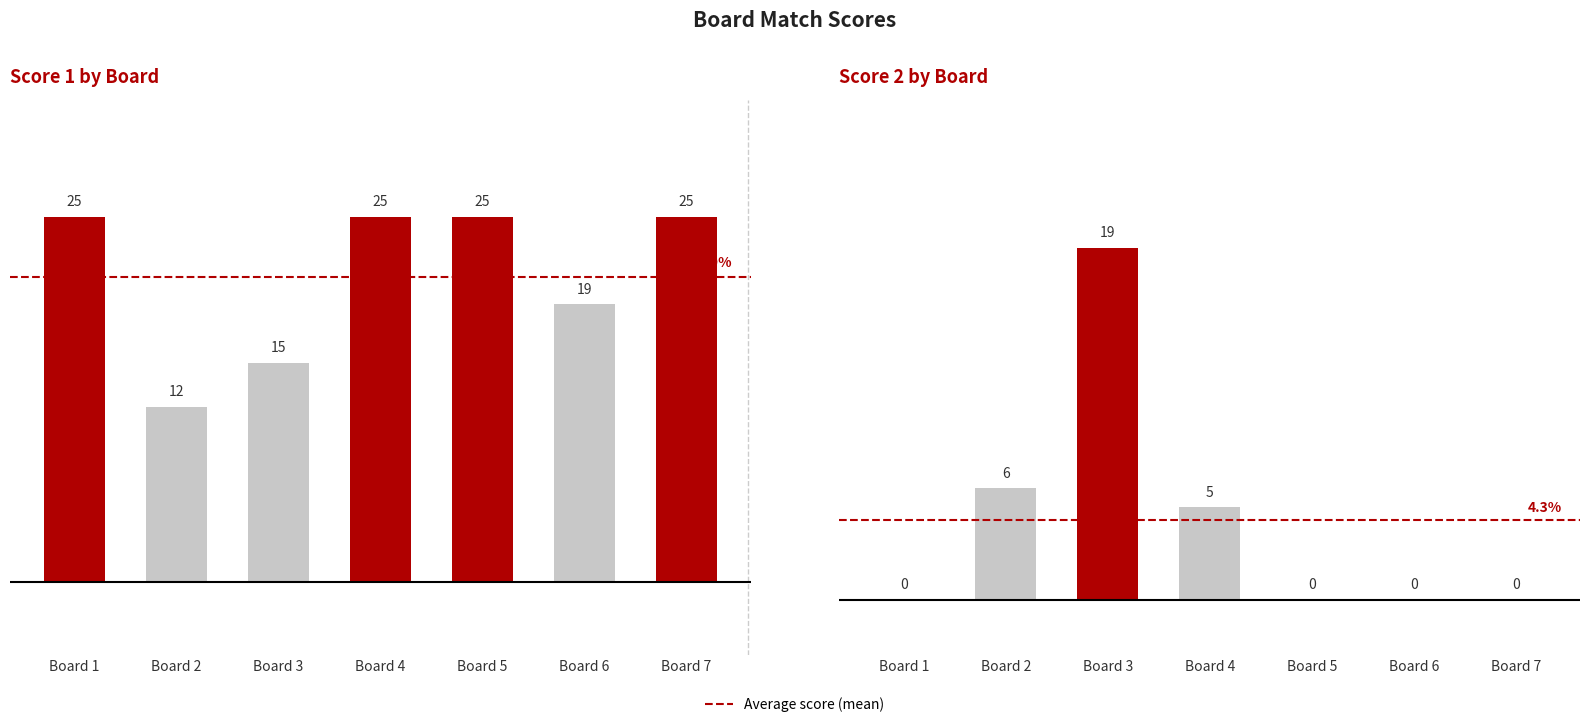

The value of Score 1 at Board 1 is 42. True or false?

False